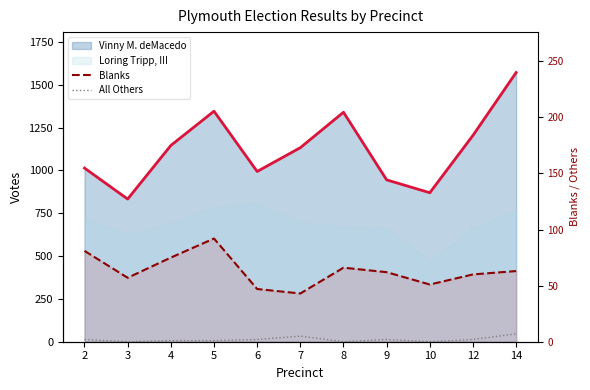

True or false: All Others and Blanks cross at least once.

False